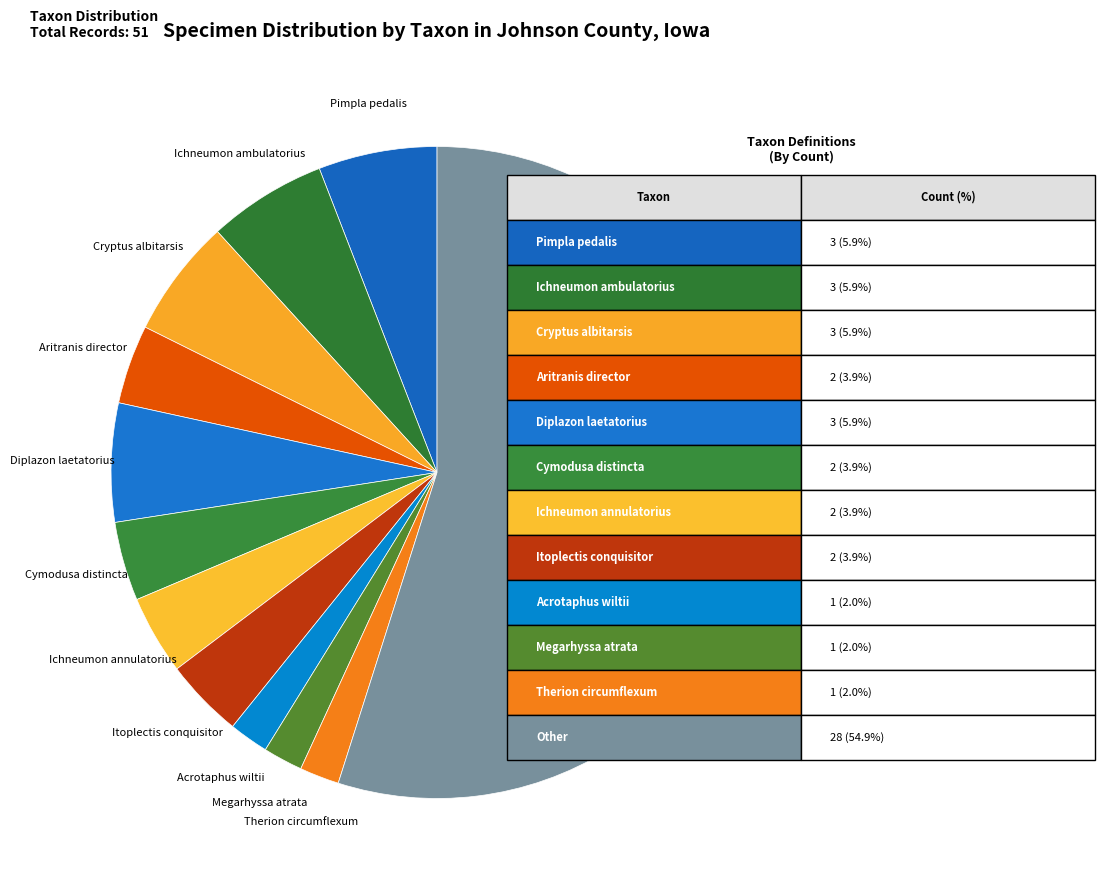

Count the number of slices in the pie.

12